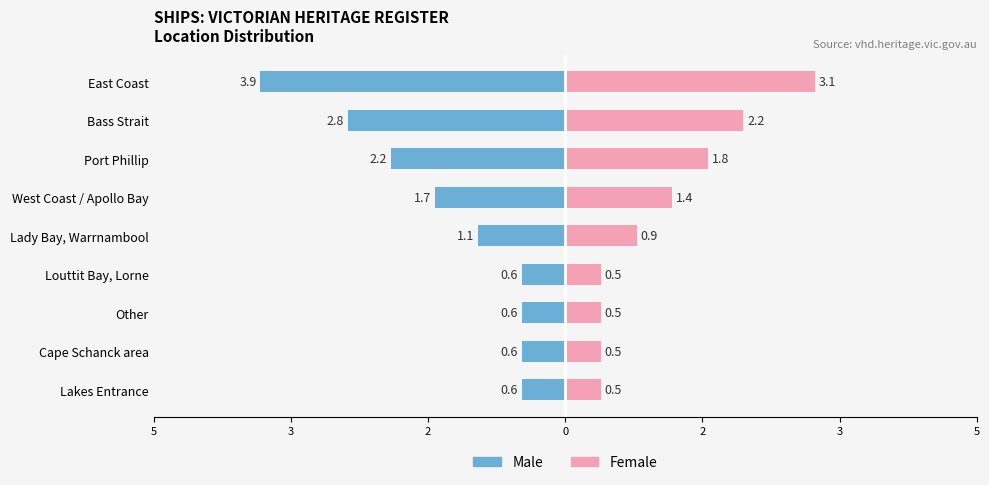

How many groups of bars are there?

9